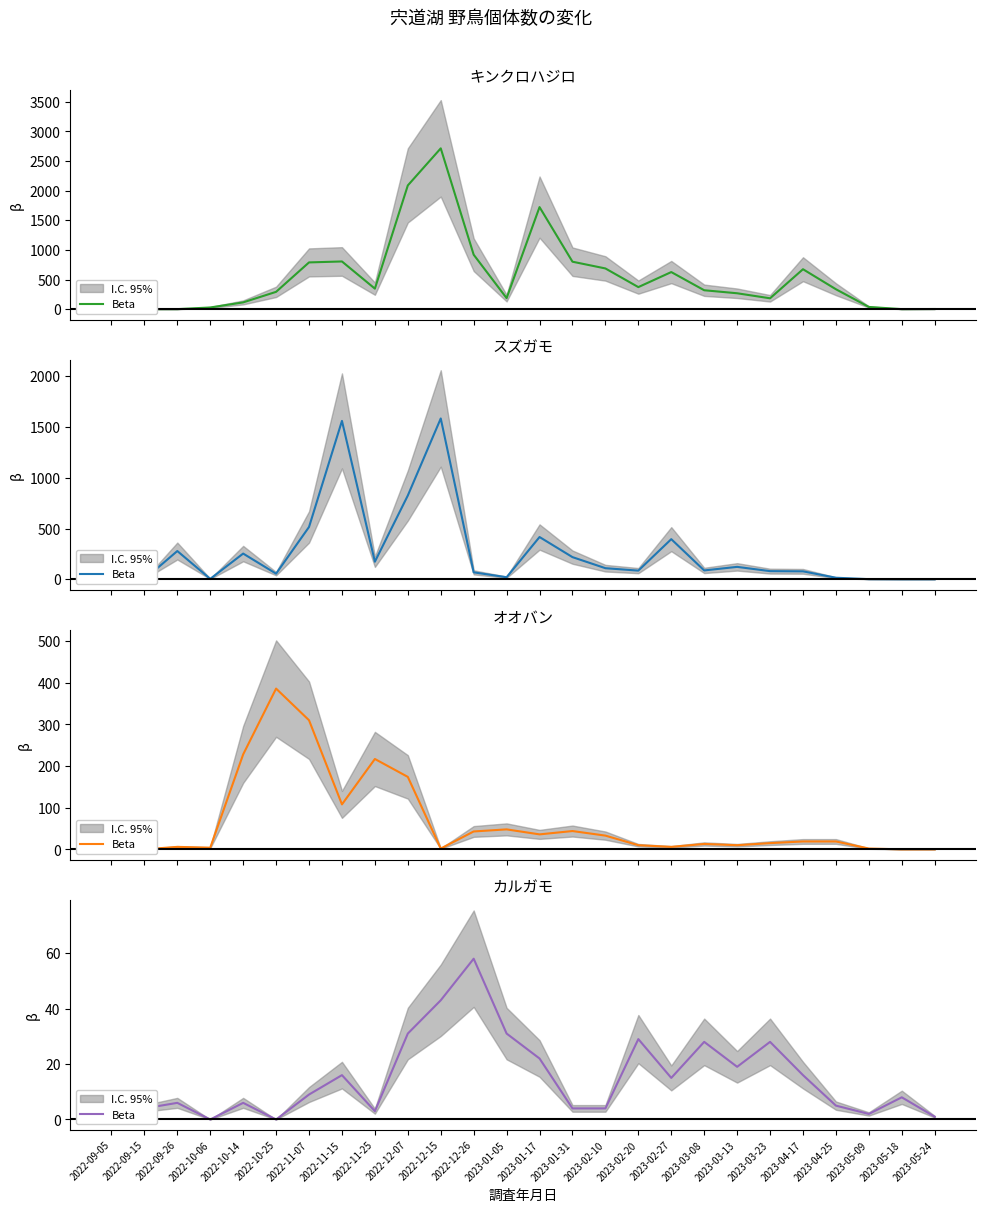

Reading right to left, extract all data points from this chart.

1	8	2	5	16	28	19	28	15	29	4	4	22	31	58	43	31	3	16	9	0	6	0	6	4	8